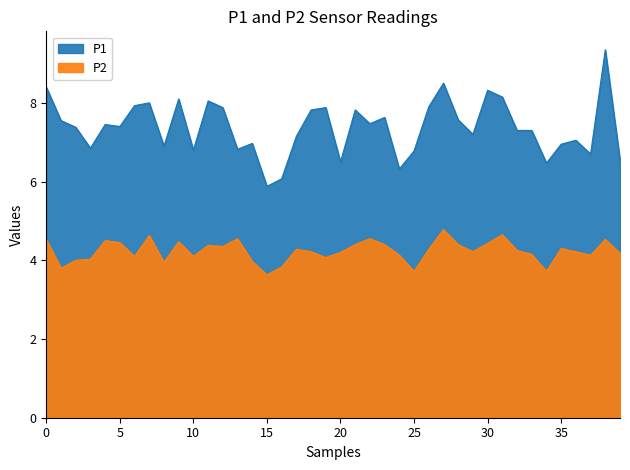

True or false: P2 and P1 intersect in this chart.

False